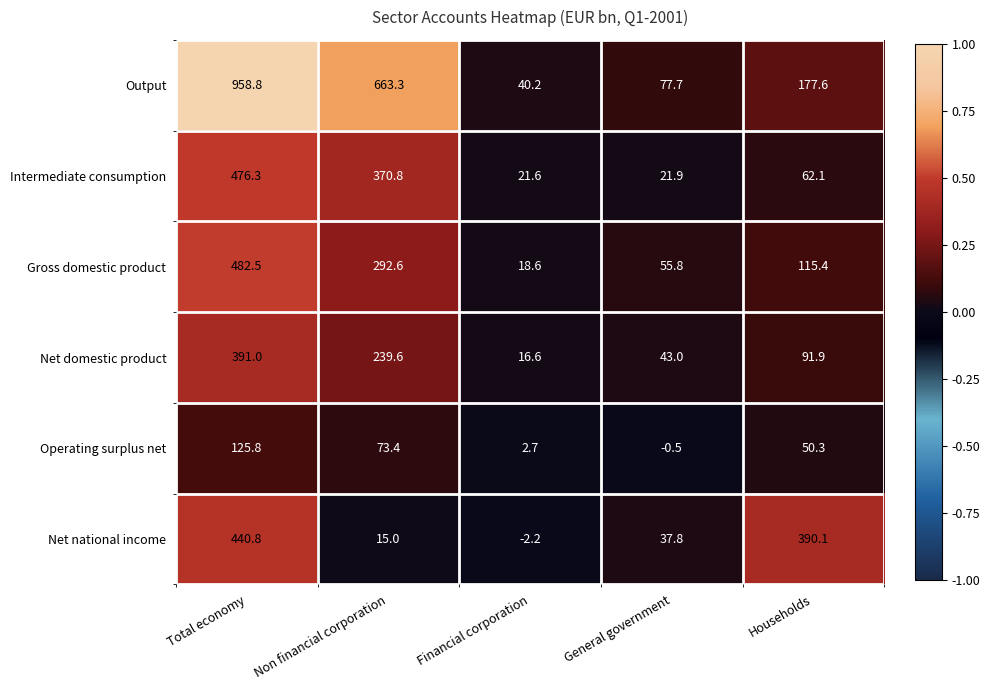

At which category does the chart reach its peak across all series?

Total economy